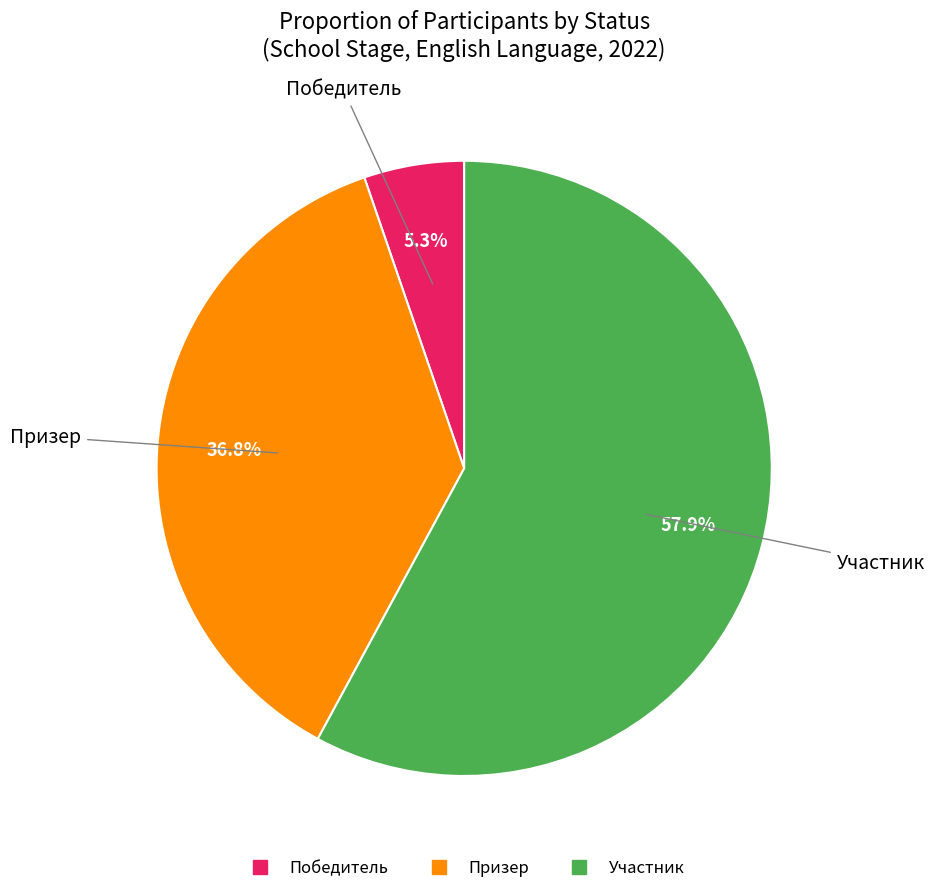

Which slice is the smallest?

Победитель